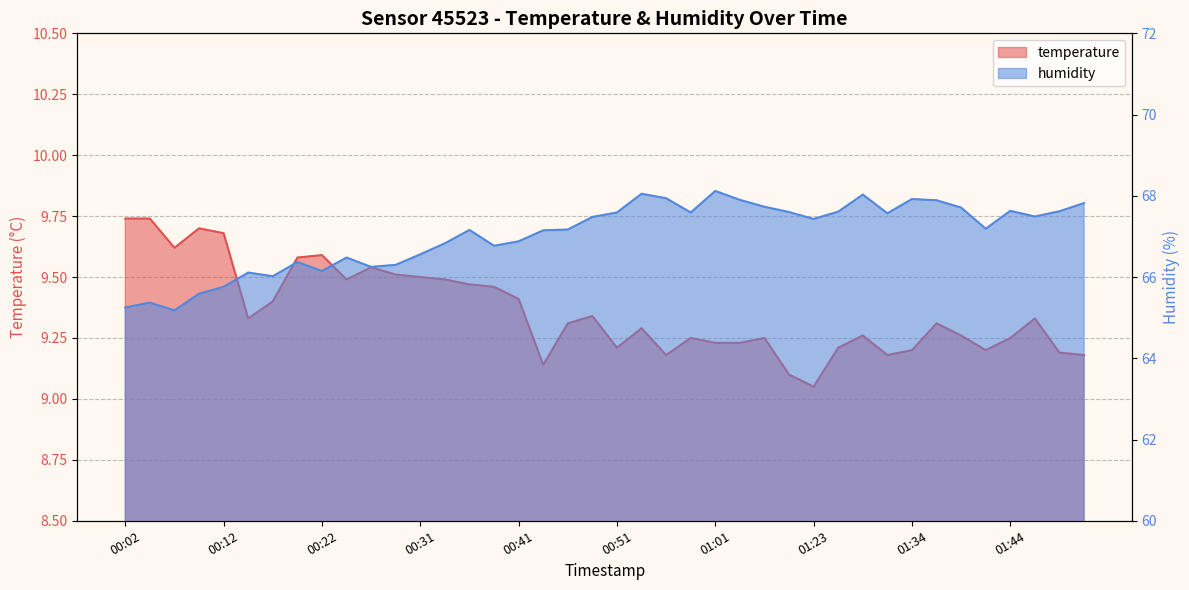

Where is temperature nearest to the value 9?

01:23